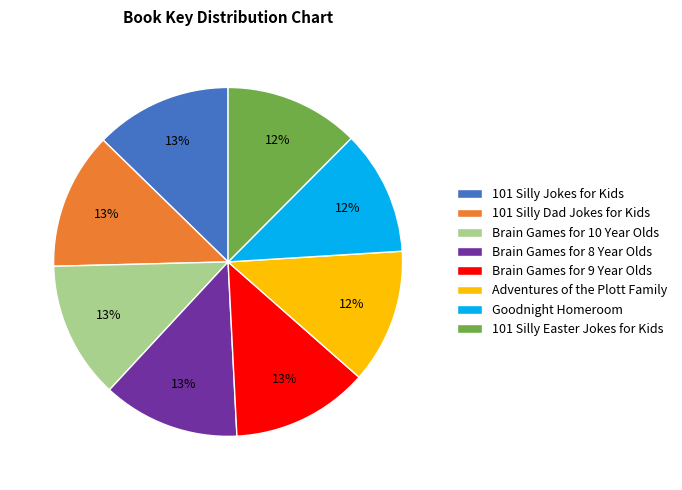

To the nearest percent, what percentage of the pie is 101 Silly Easter Jokes for Kids?

12%